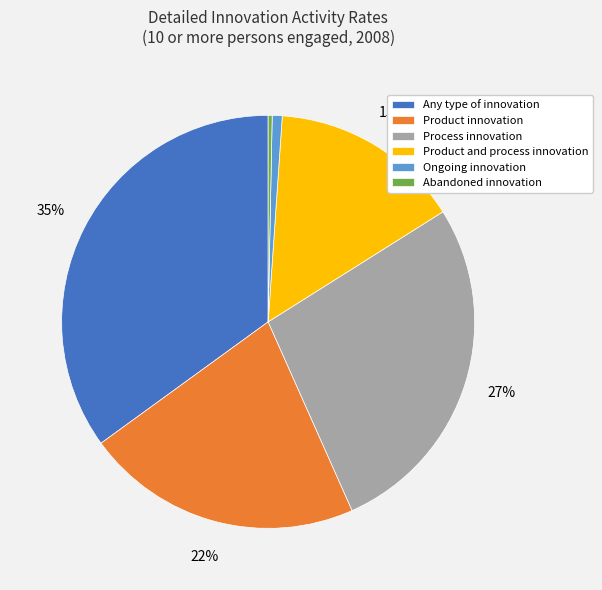

Between Process innovation and Ongoing innovation, which is larger?

Process innovation